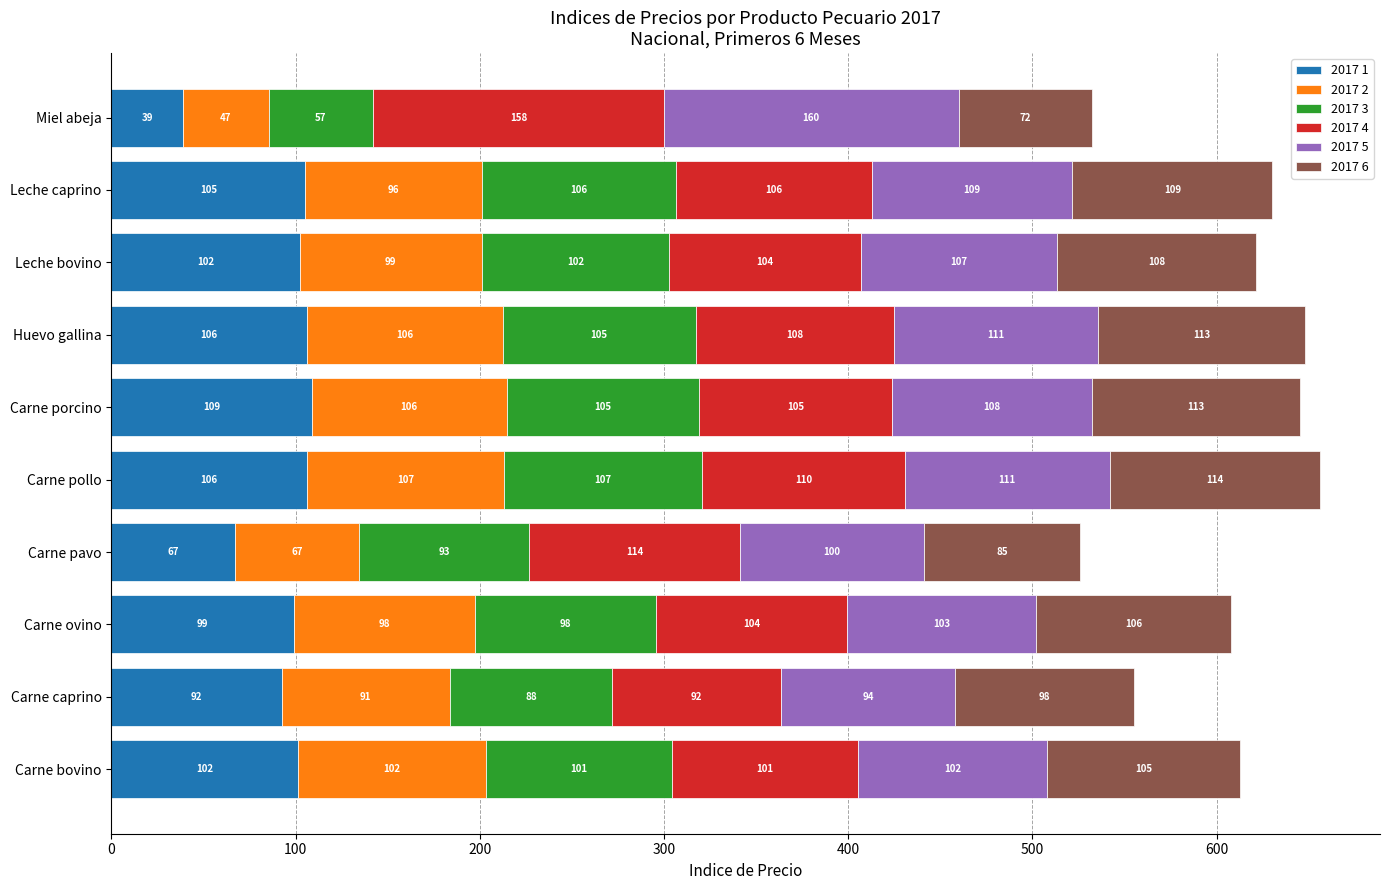

What is the highest value of the 2017 1 series?

108.6